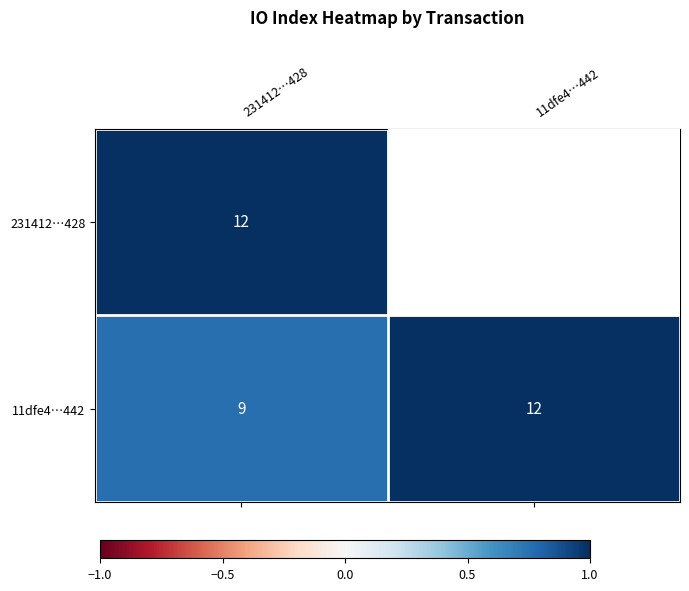

How many series are shown in this chart?

2